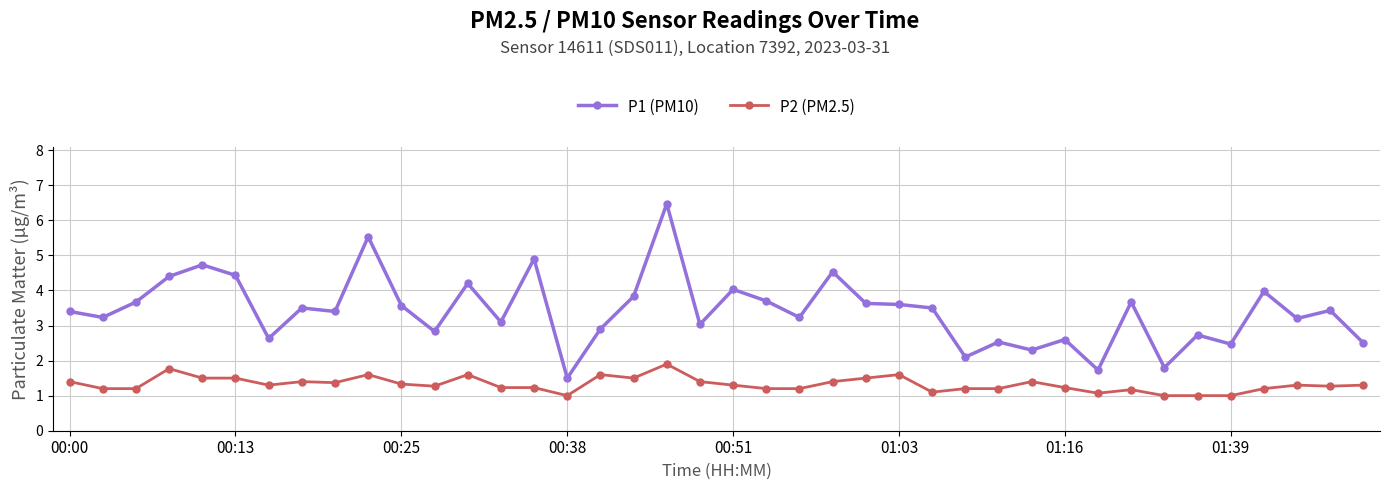

Rank the series by their maximum value, from lowest to highest.

P2 (PM2.5), P1 (PM10)